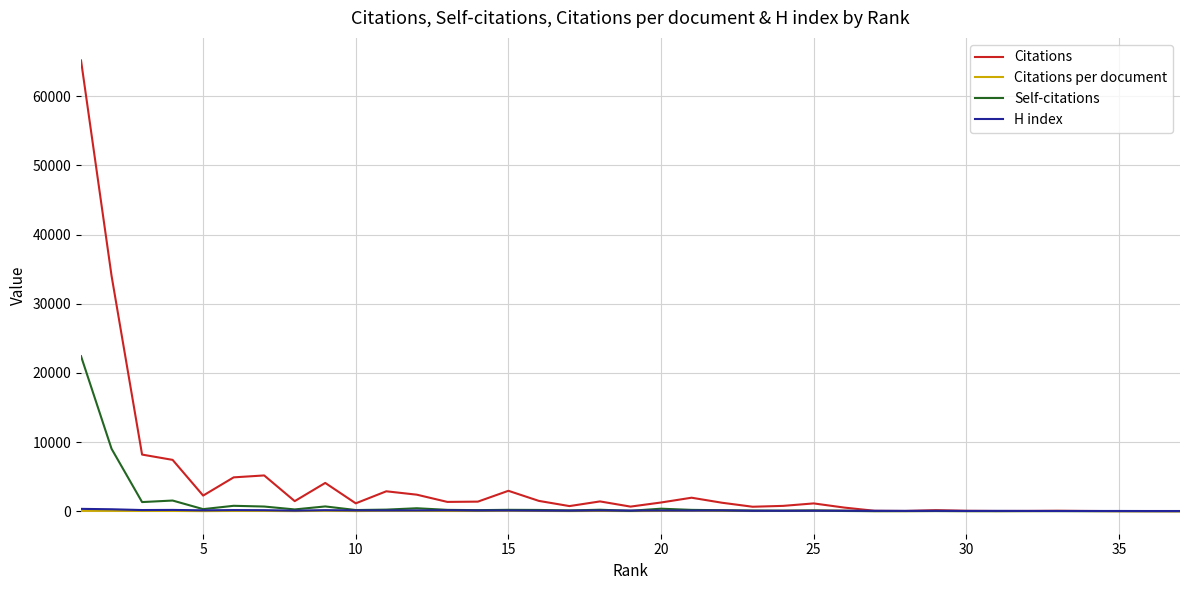

True or false: Self-citations has more than 1 points higher than both neighbors.

True